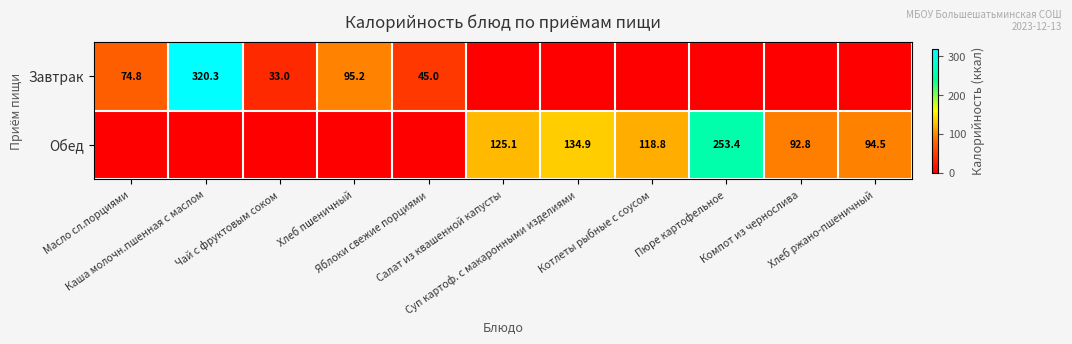

What is the sum of all Завтрак values?

568.3